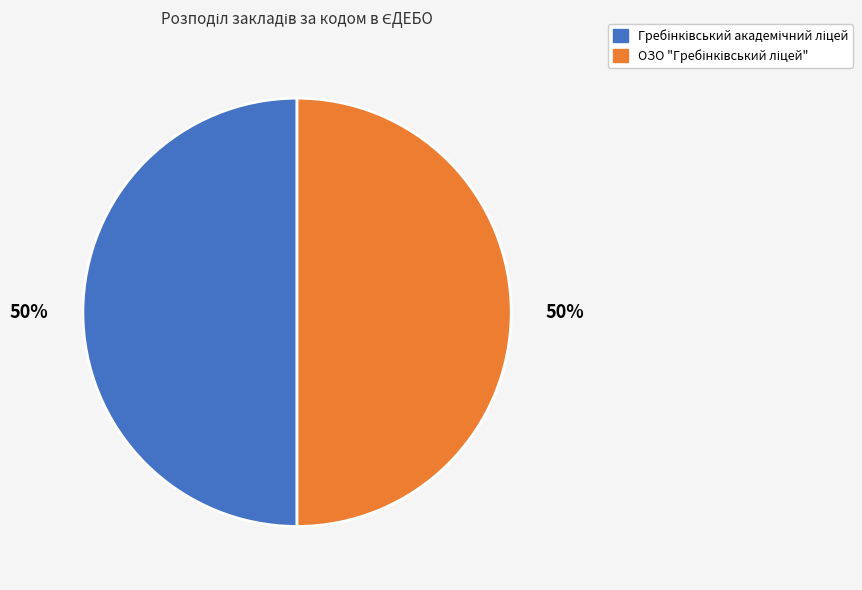

To the nearest percent, what is the average slice percentage?

50%